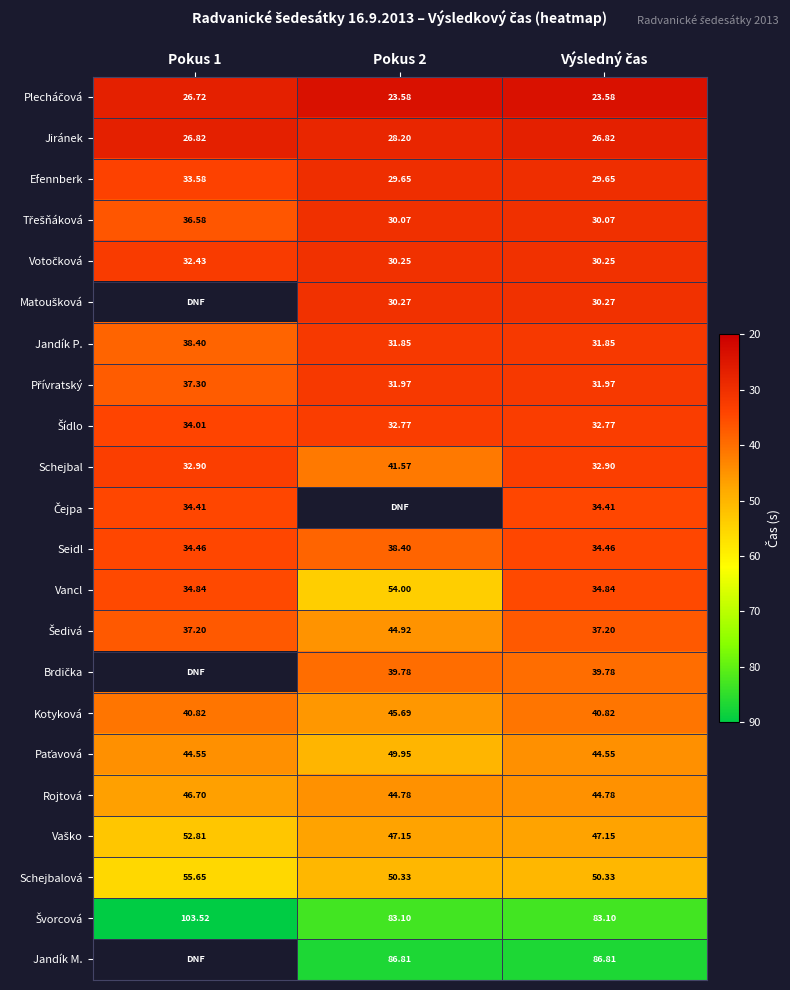

What is the sum of the Brdička values at Pokus 2 and Výsledný čas?

79.6